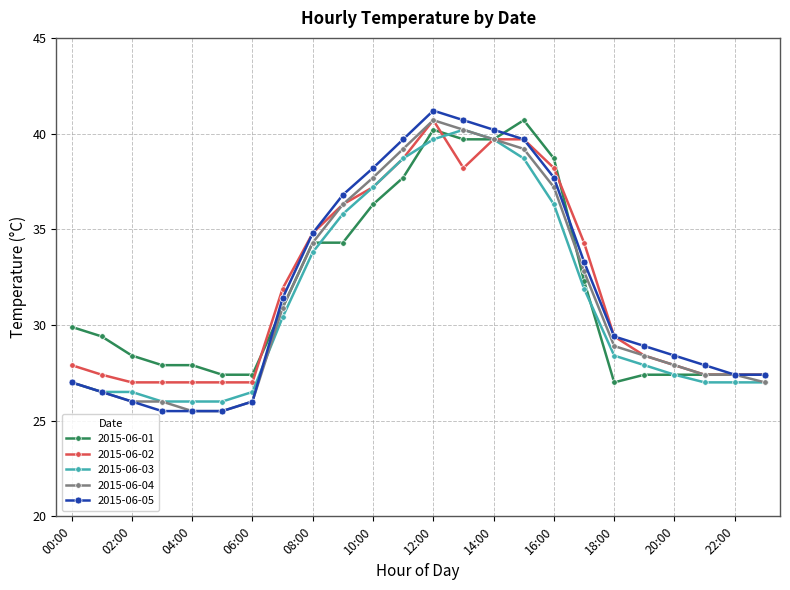

What is the value of the 2015-06-02 point at the 8th from the left?

31.9